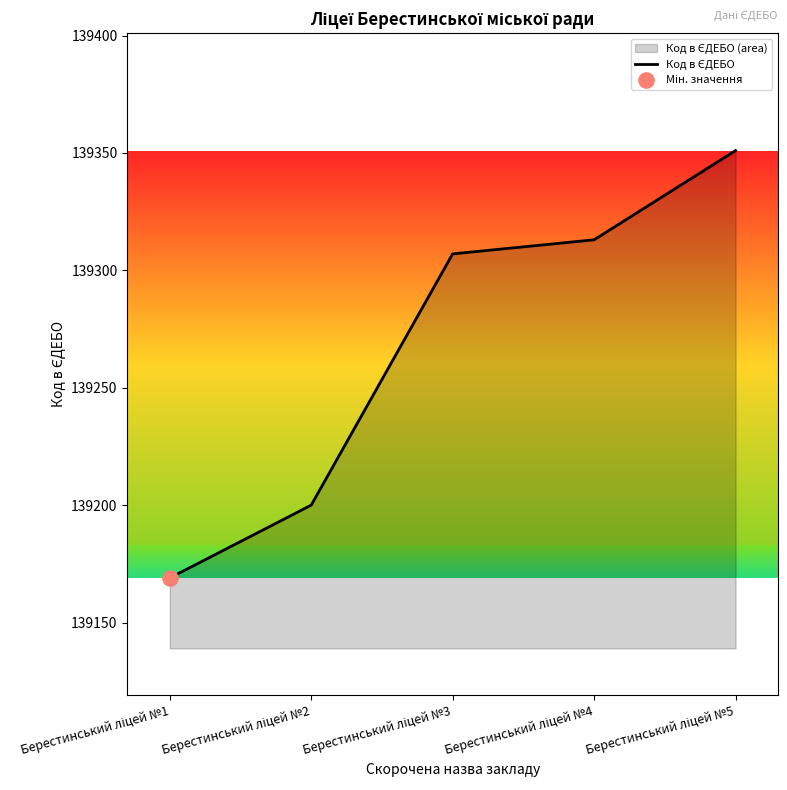

What is the ratio of the value at Берестинський ліцей №5 to the value at Берестинський ліцей №3?

1.0